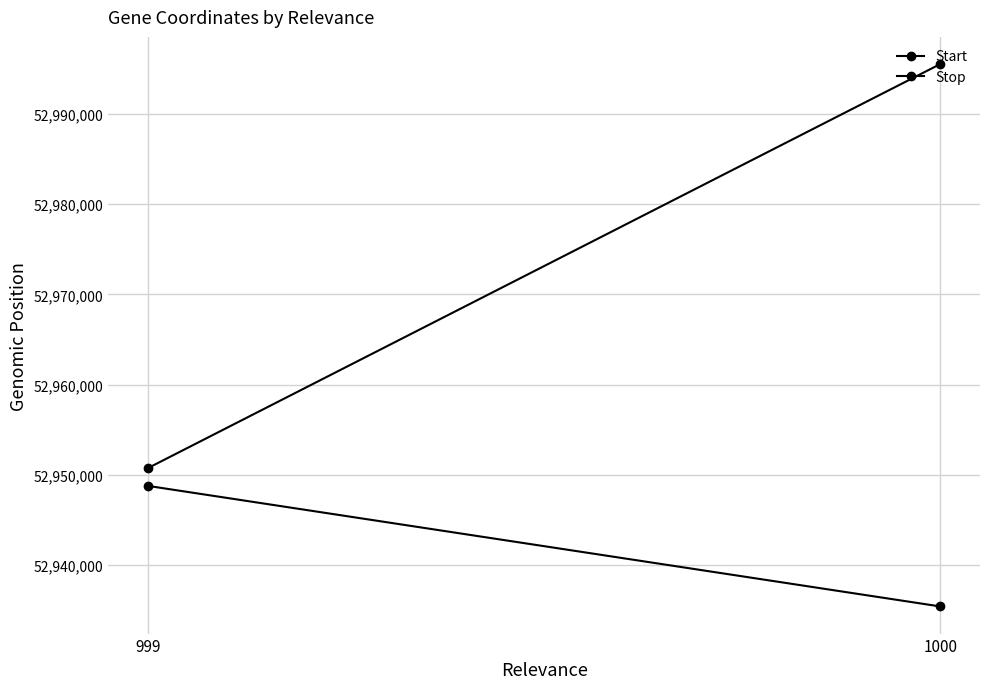

Reading left to right, what are all the values shown in this chart?

Start: 1000=52935387	999=52948762
Stop: 1000=52995552	999=52950726